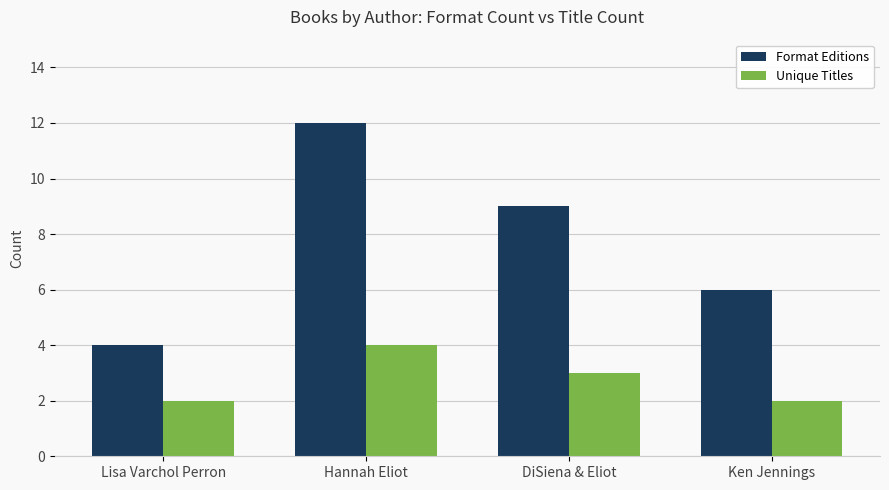

Which series has the largest total across all categories?

Format Editions